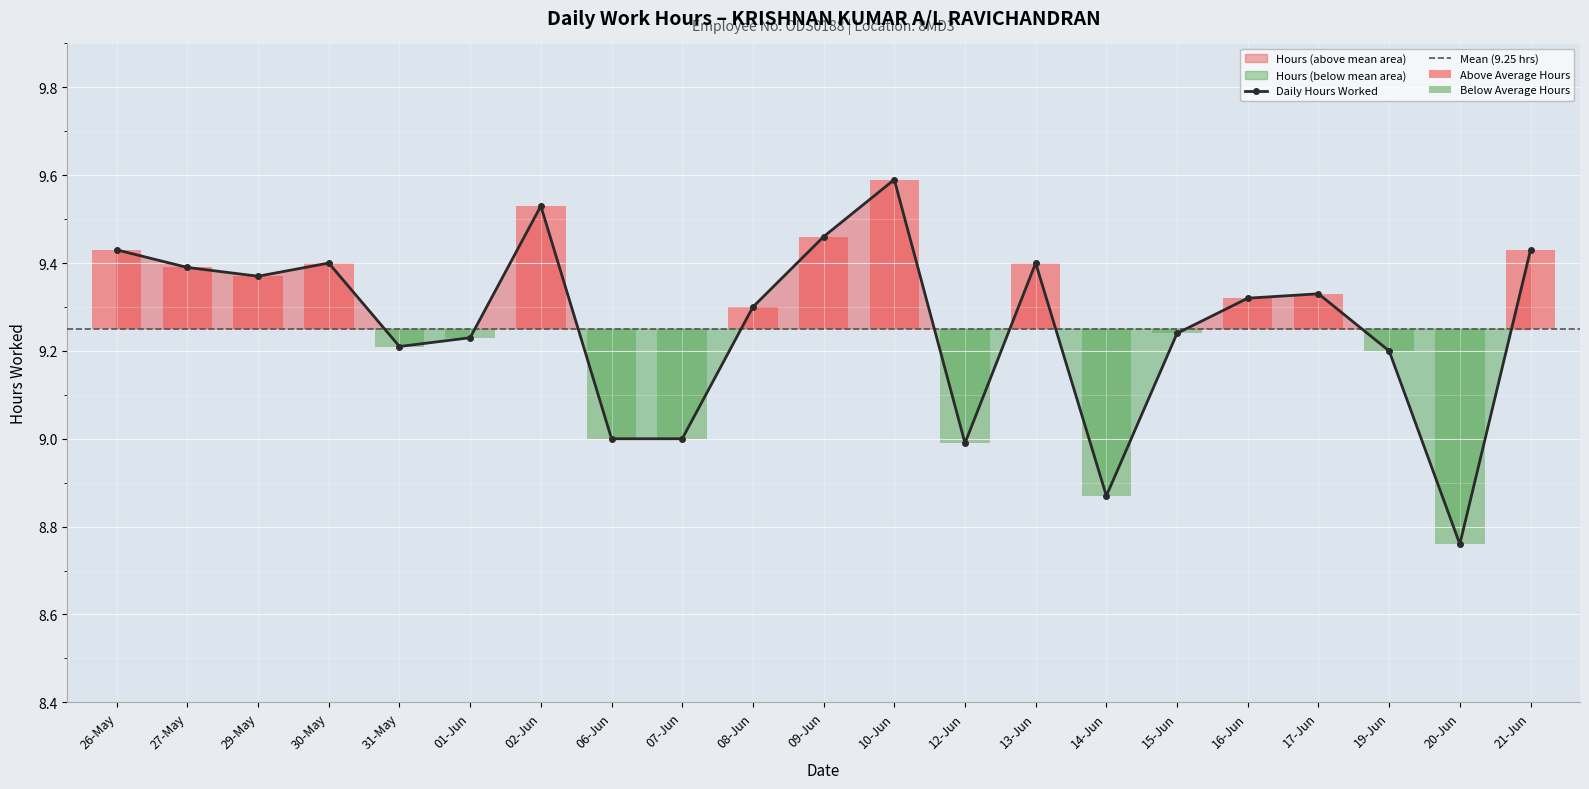

Where is the data nearest to the value 9?

06-Jun